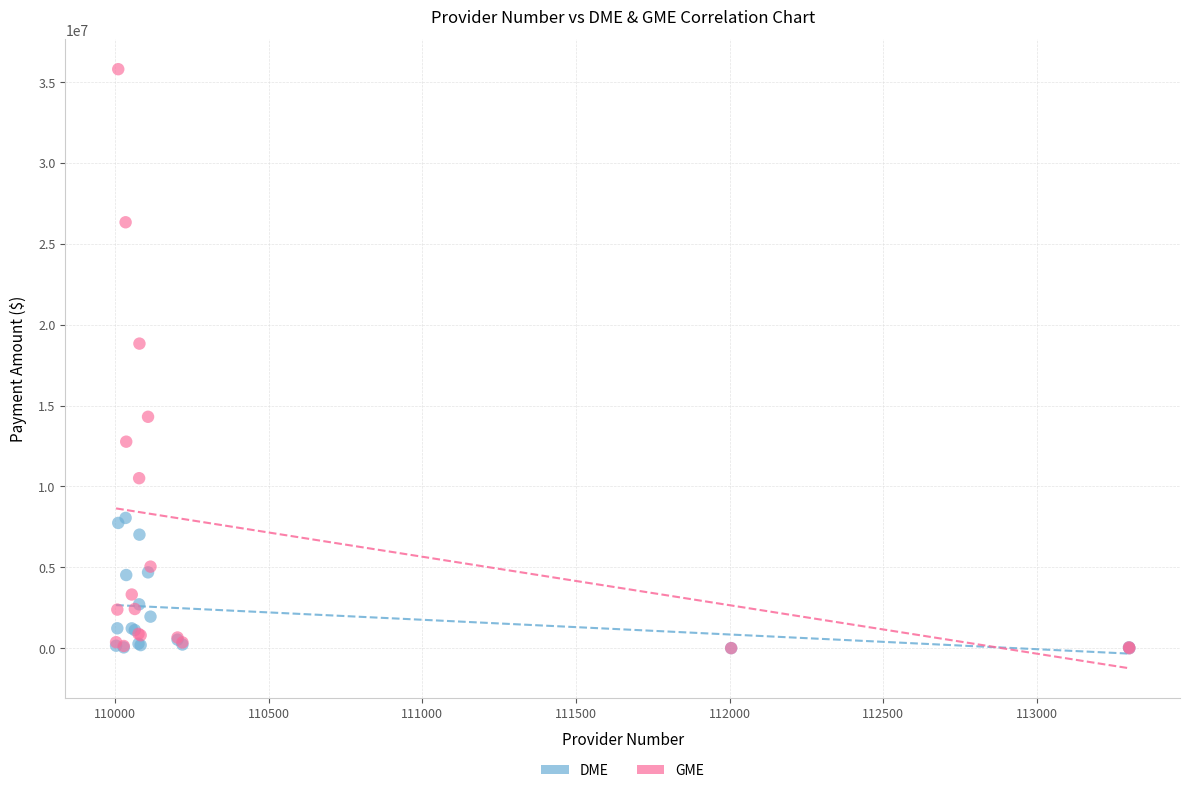

In the GME series, what Y value is closest to 17900587?

18833484